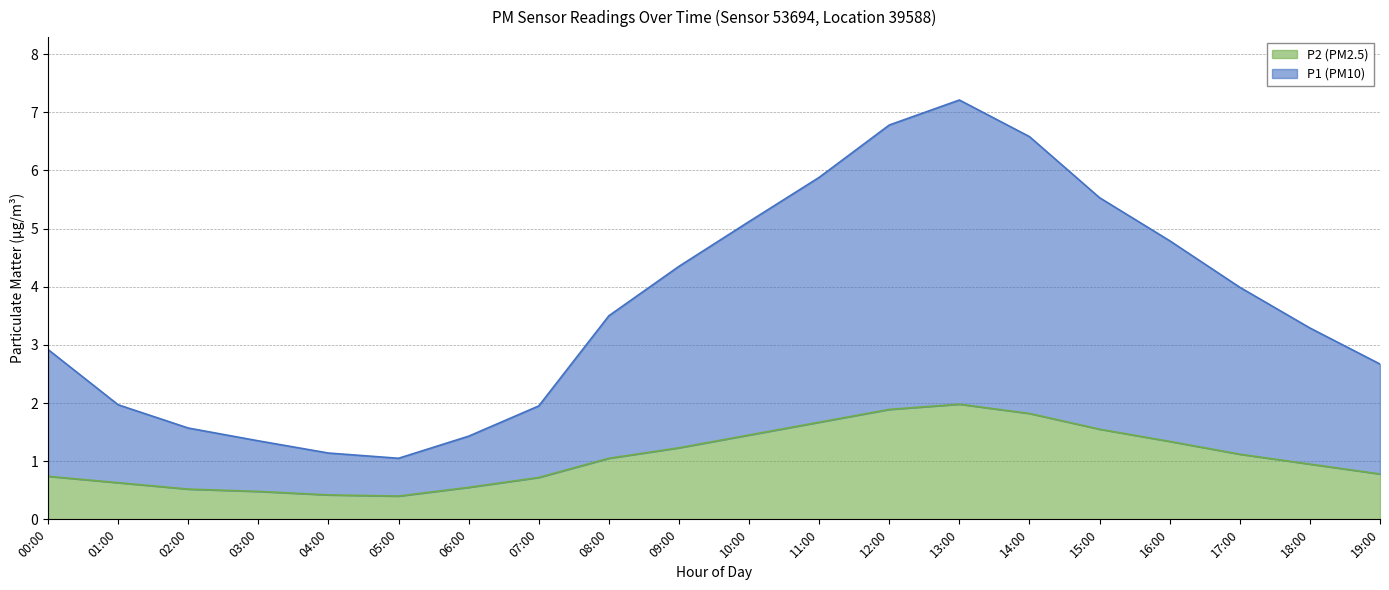

What is the smallest value displayed?

0.4